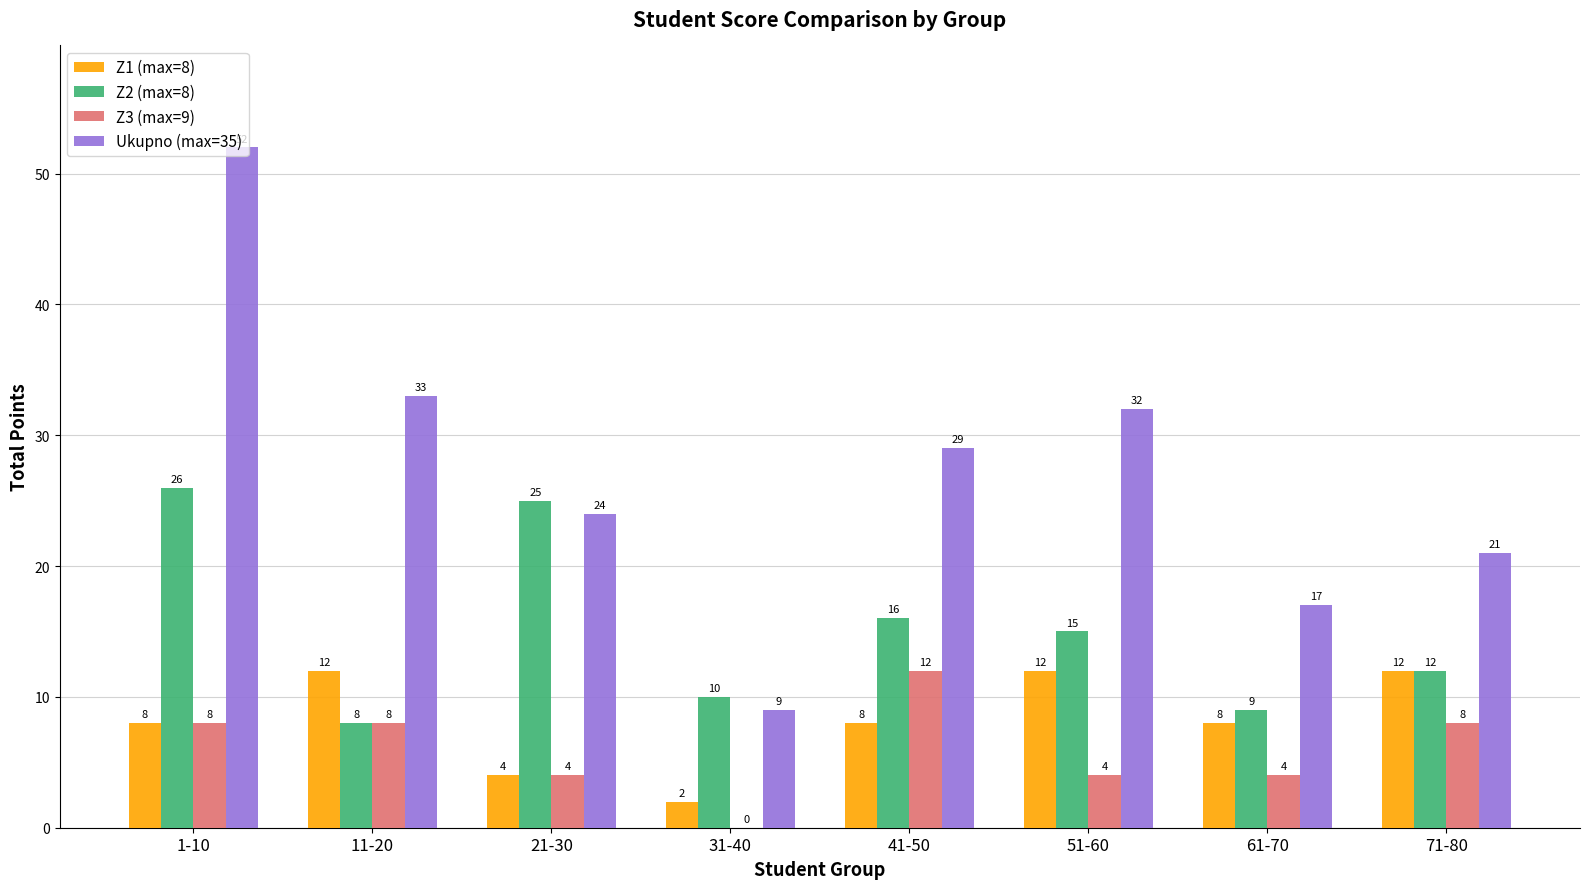

What is the total value across all series at 1-10?

94